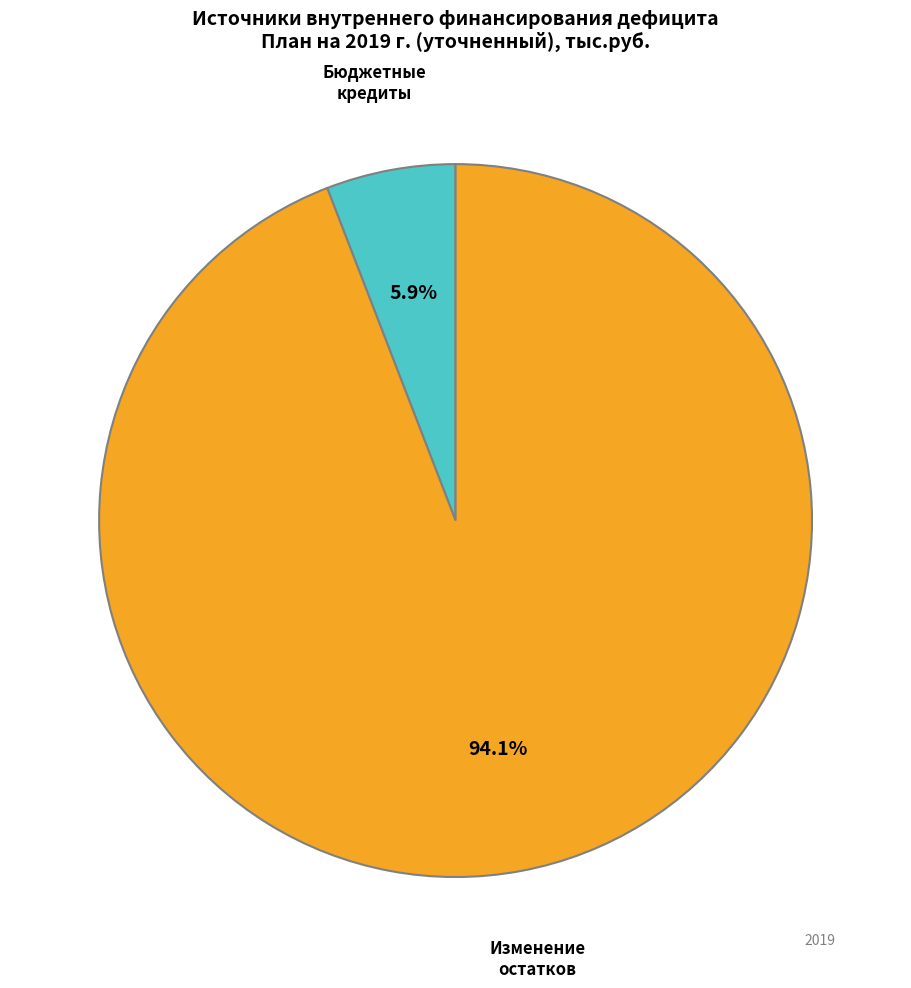

Does any single category account for the majority?

Yes